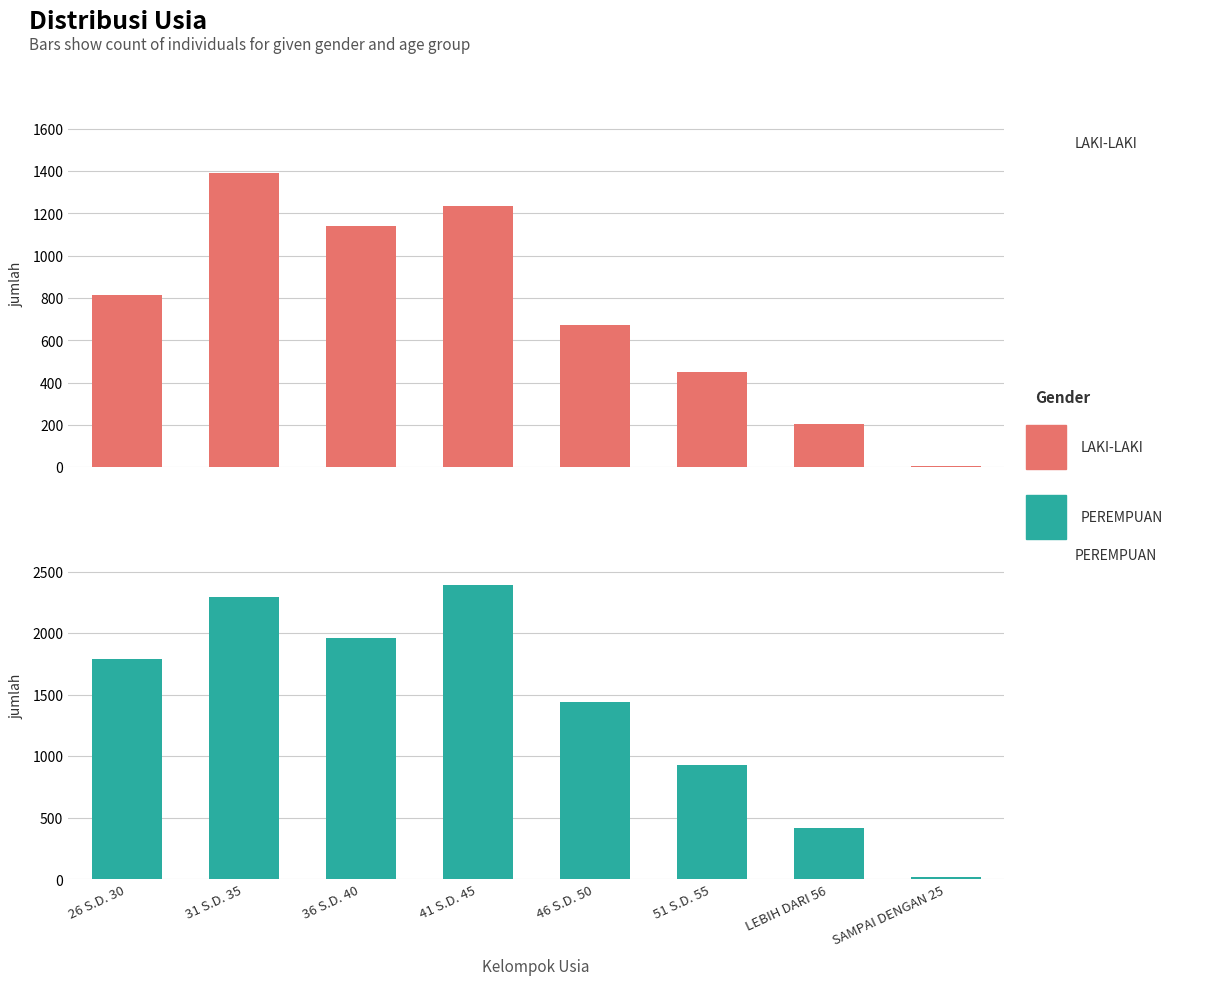

What is the label of the 4th bar from the left?

41 S.D. 45